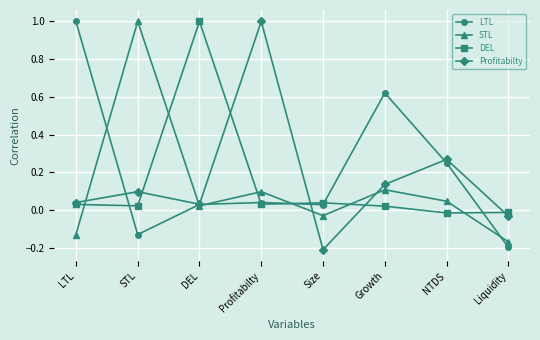

Which category has the lowest value in the LTL series?

Liquidity